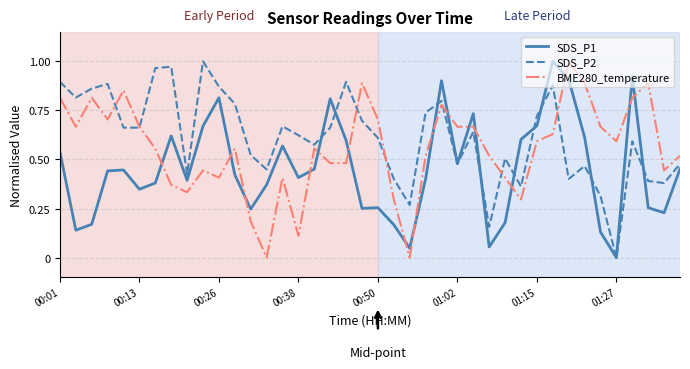

Which series has the largest total across all categories?

SDS_P2